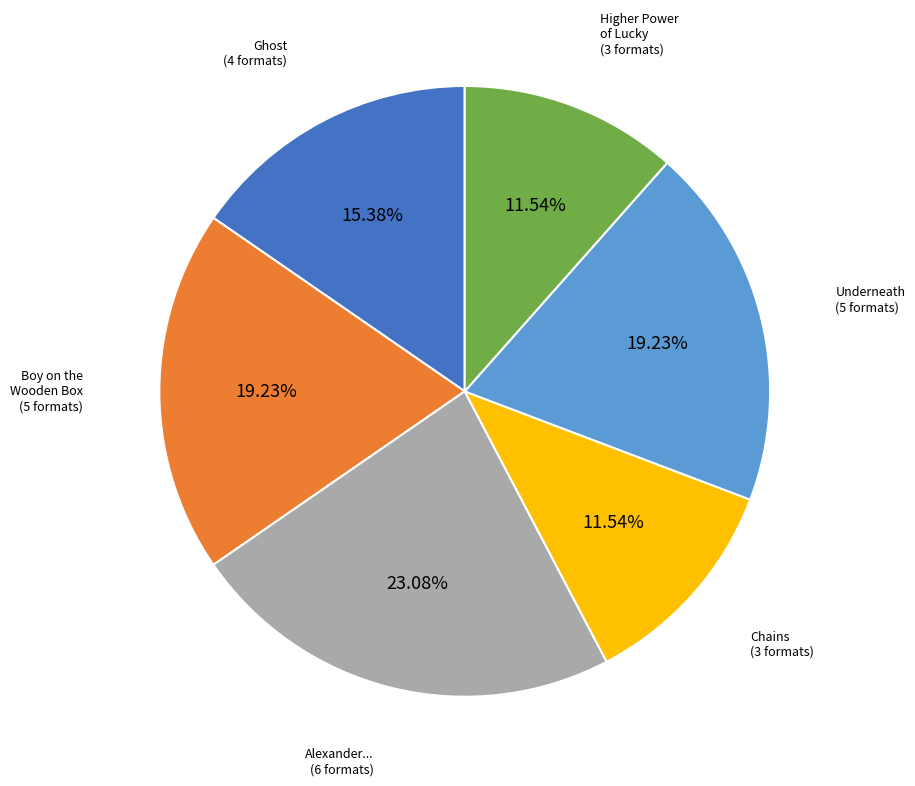

Is there any slice that represents more than half of the pie?

No